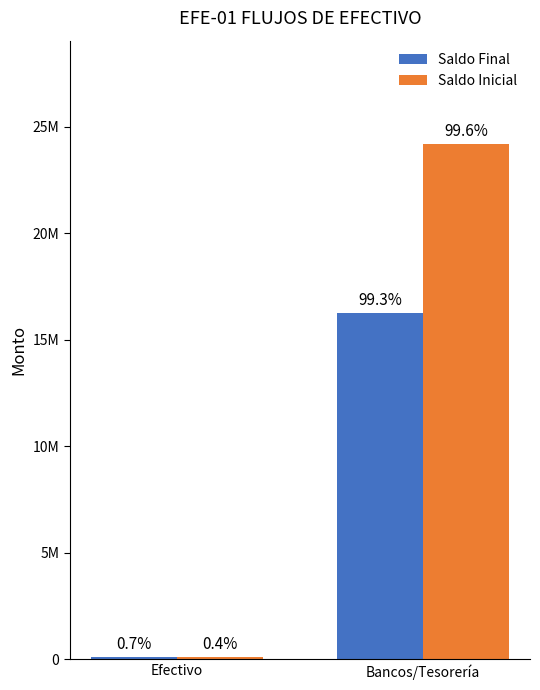

Is the value of Saldo Inicial at Bancos/Tesorería greater than the value of Saldo Final at Efectivo?

Yes